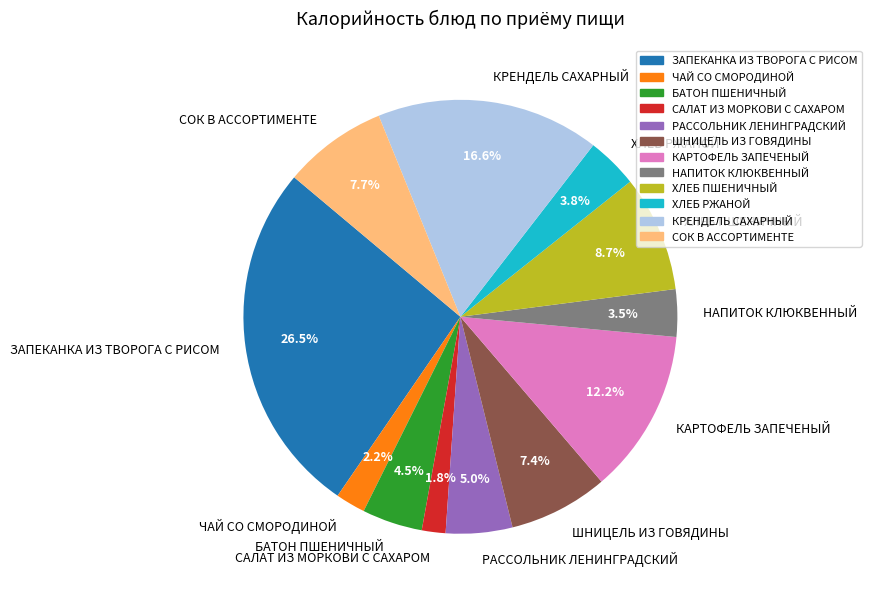

To the nearest percent, what is the average slice percentage?

8%